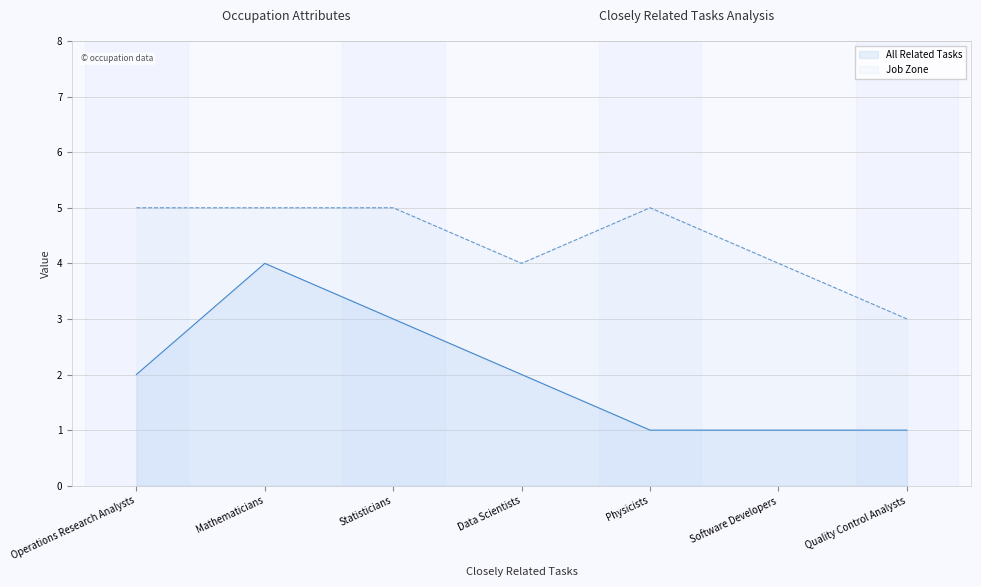

What is the label of the 6th point from the right?

Mathematicians